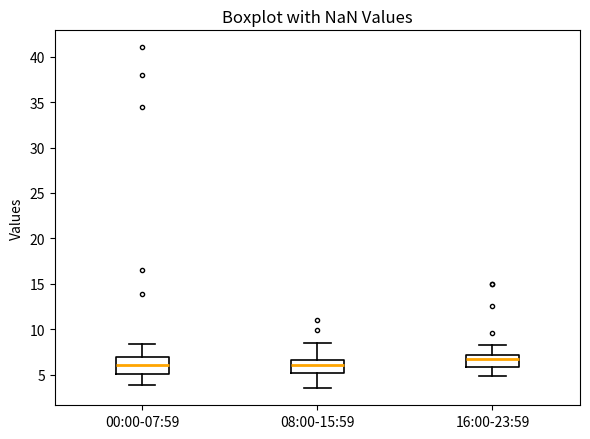

Reading left to right, transcribe this box plot: for each box, give where its median line is, the range the box spans, and where its two whiskers end, as read against the y-axis. The values are not printed on the chart, so give them approximately, as read against the axis.

00:00-07:59: median 6.0, box 5.0 to 7.0, whiskers 4.0 to 8.5
08:00-15:59: median 6.0, box 5.0 to 6.5, whiskers 3.5 to 8.5
16:00-23:59: median 6.5, box 6.0 to 7.0, whiskers 5.0 to 8.5